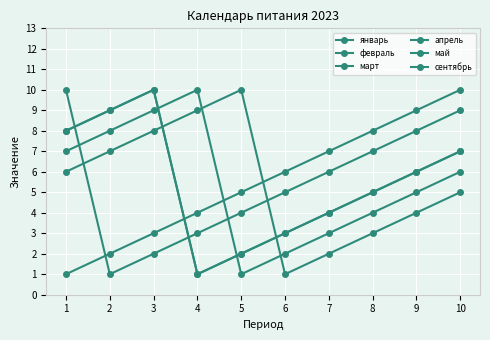

What is the difference between the maximum and minimum values in the май series?

9